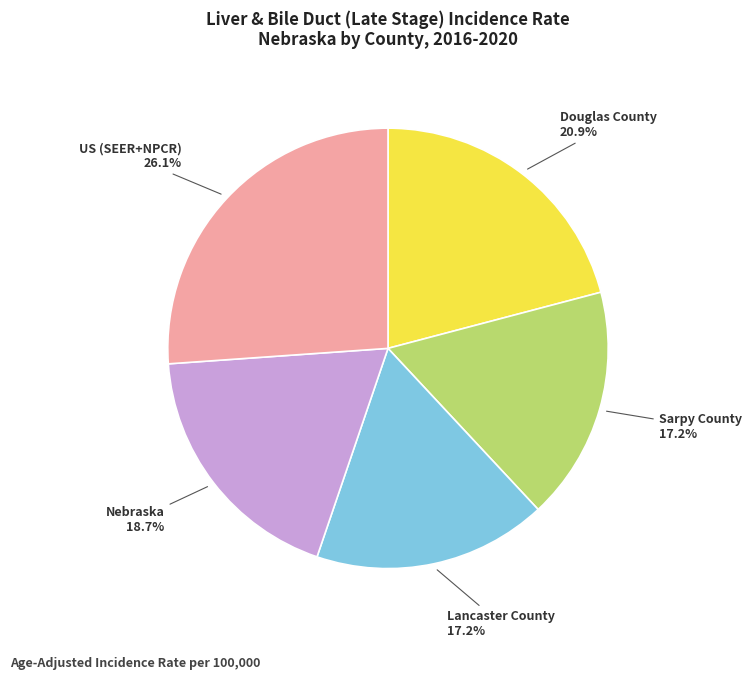

To the nearest percent, what portion does Sarpy County represent?

17%